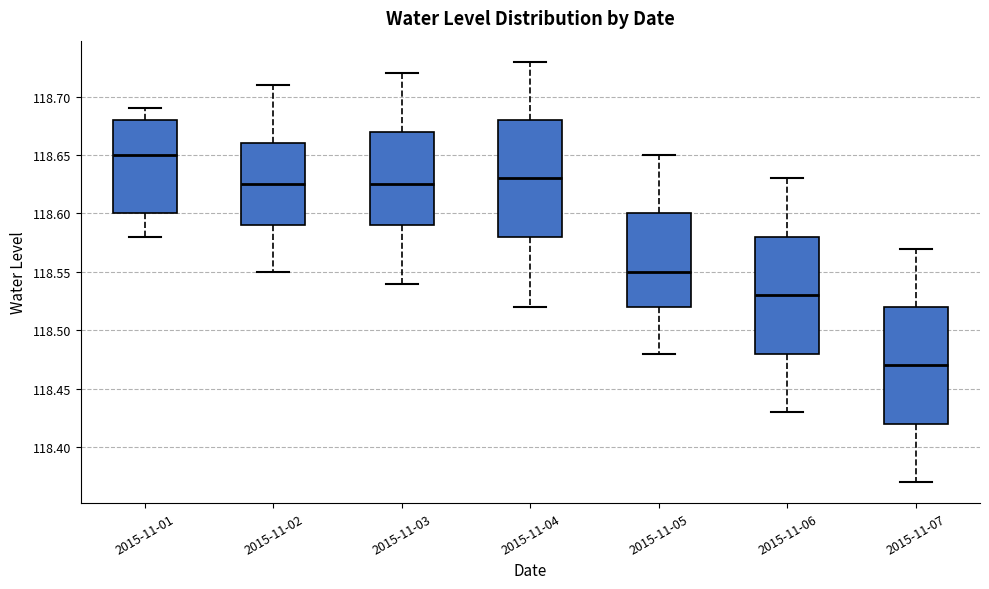

Where is the lower edge of the box for 2015-11-01 on the y-axis? The values are not printed on the chart, so give them approximately, as read against the axis.

118.600